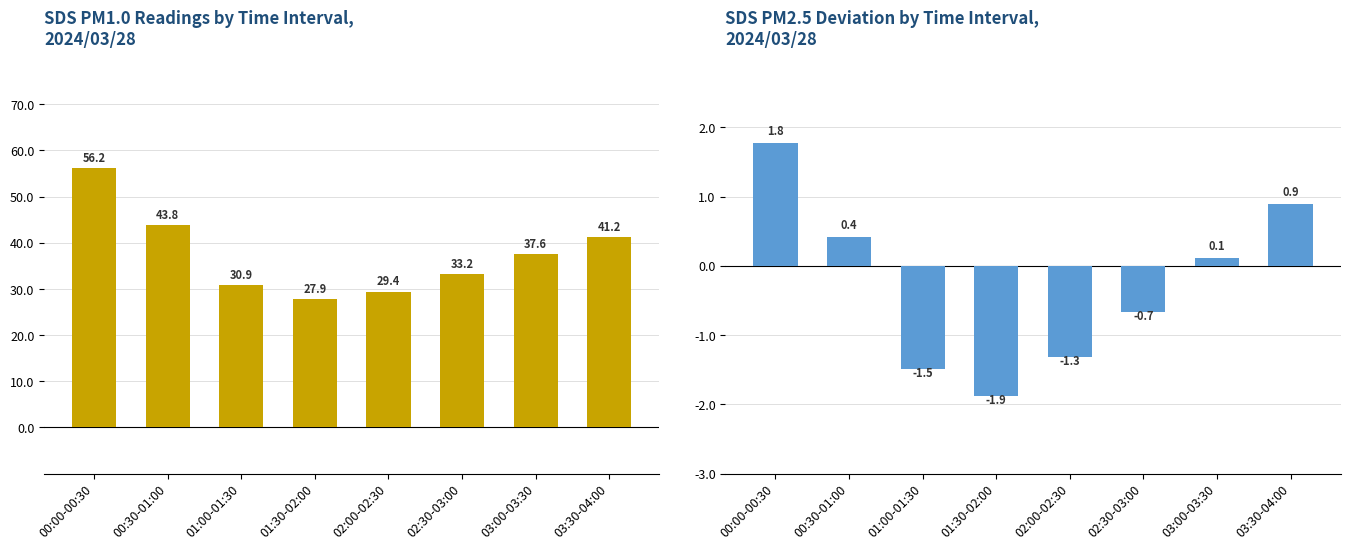

At 01:30-02:00, list the series in order from largest to smallest.

SDS_P1, SDS_P2